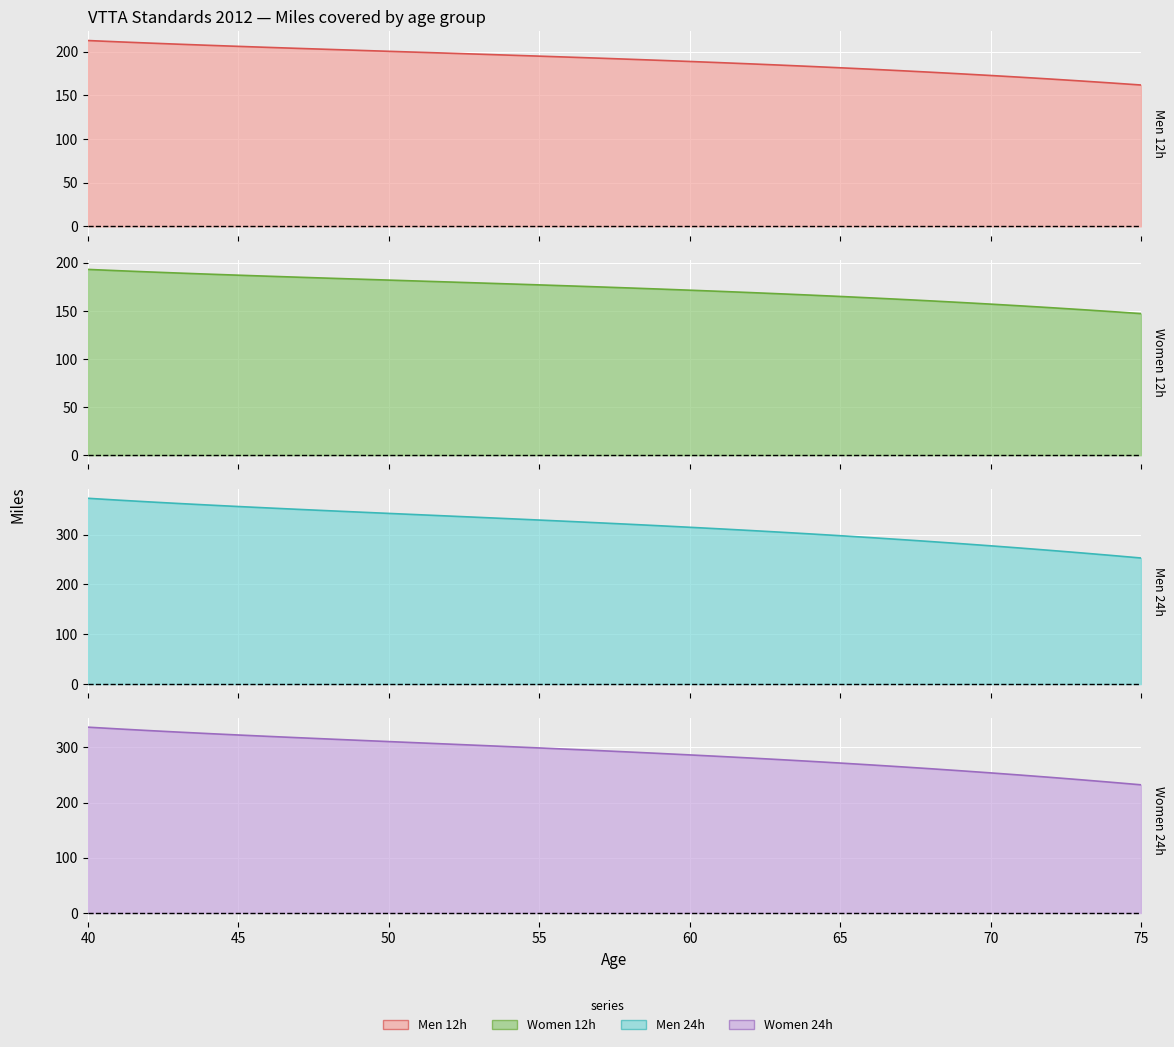

Reading left to right, what are all the values shown in this chart?

Men 12h: 212.6	211.1	209.7	208.4	207.1	205.9	204.7	203.6	202.5	201.4	200.3	199.2	198.1	197.0	195.9	194.7	193.6	192.4	191.2	189.9	188.6	187.3	185.9	184.5	183.0	181.4	179.8	178.1	176.3	174.5	172.6	170.6	168.5	166.3	164.1	161.7
Women 12h: 193.2	191.9	190.6	189.4	188.3	187.2	186.1	185.1	184.1	183.1	182.1	181.1	180.1	179.1	178.1	177.1	176.1	175.0	173.9	172.8	171.6	170.4	169.1	167.8	166.5	165.1	163.6	162.1	160.5	158.8	157.1	155.3	153.4	151.4	149.4	147.2
Men 24h: 372.8	369.1	365.7	362.4	359.3	356.3	353.4	350.6	347.8	345.1	342.5	339.8	337.2	334.5	331.8	329.1	326.4	323.6	320.7	317.7	314.6	311.5	308.2	304.9	301.4	297.7	294.0	290.1	286.0	281.8	277.4	272.9	268.2	263.3	258.2	253.0
Women 24h: 336.7	333.6	330.6	327.8	325.1	322.6	320.1	317.6	315.3	312.9	310.6	308.3	306.1	303.8	301.4	299.1	296.7	294.2	291.7	289.1	286.5	283.7	280.9	277.9	274.9	271.7	268.4	265.0	261.4	257.7	253.9	249.9	245.7	241.4	236.9	232.3